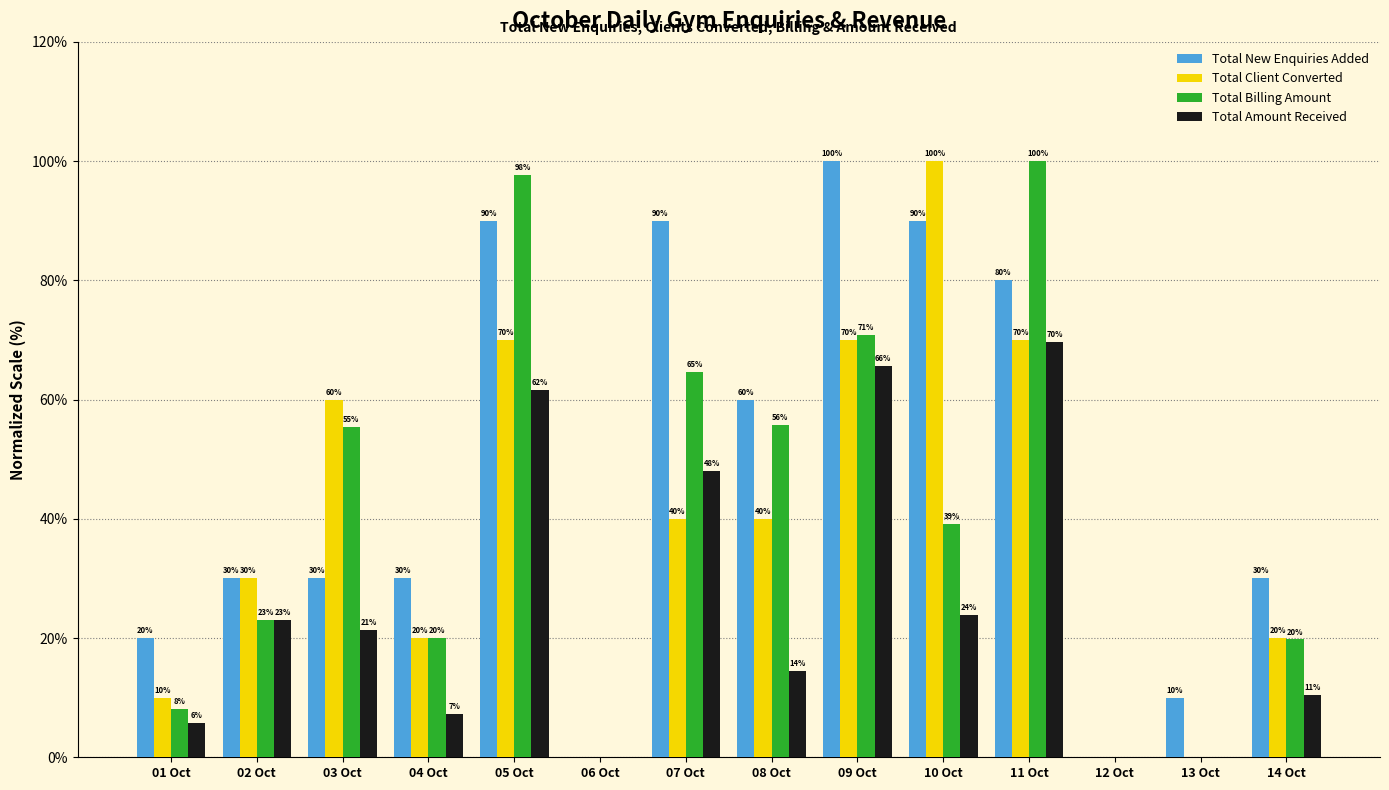

What is the maximum value for Total Amount Received?

69.6